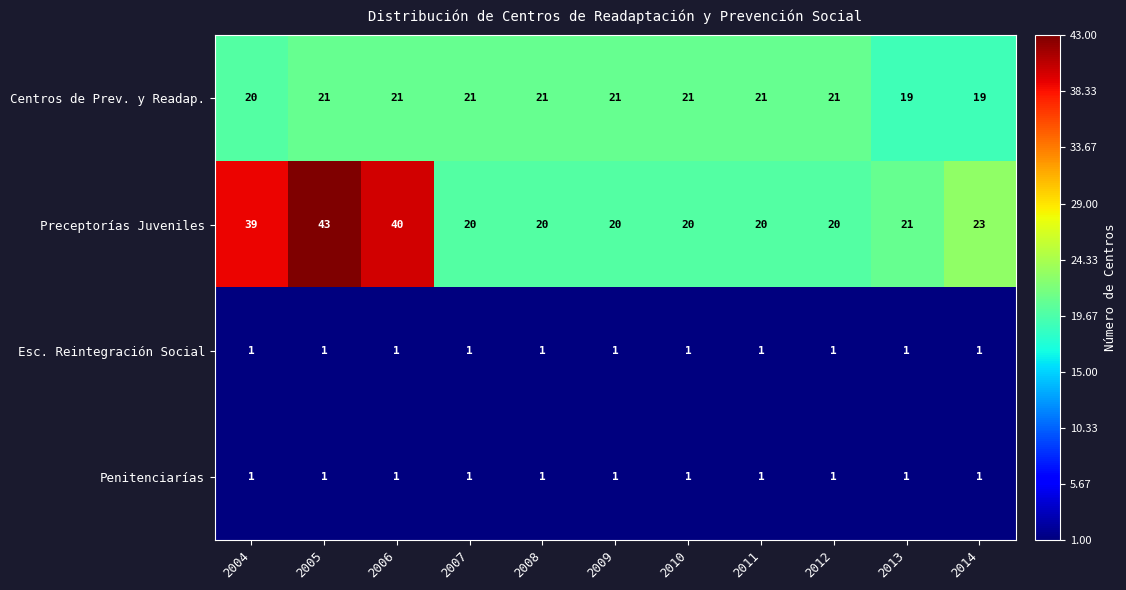

What is the spread (max minus min) of values at 2005?

42